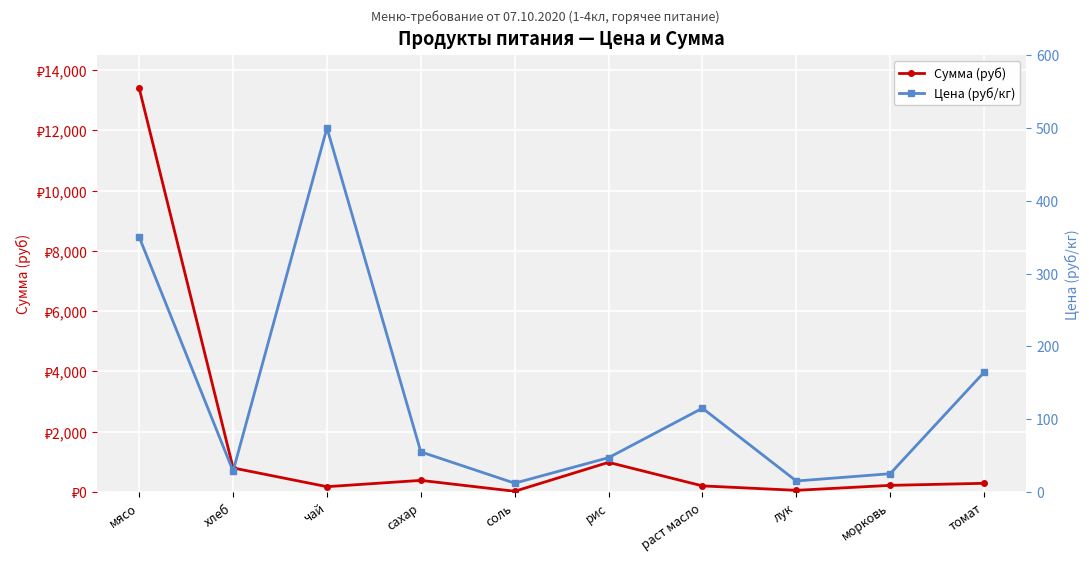

Where does the Сумма (руб) series first go above 285?

мясо